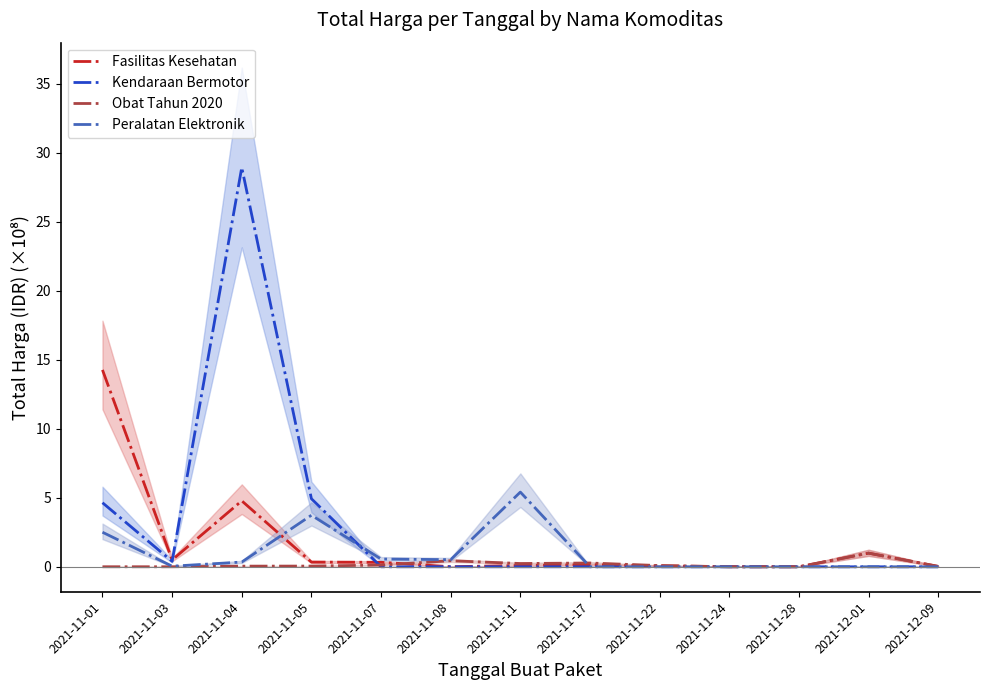

What is the sum of the Peralatan Elektronik values at 2021-11-05 and 2021-11-17?

3.7